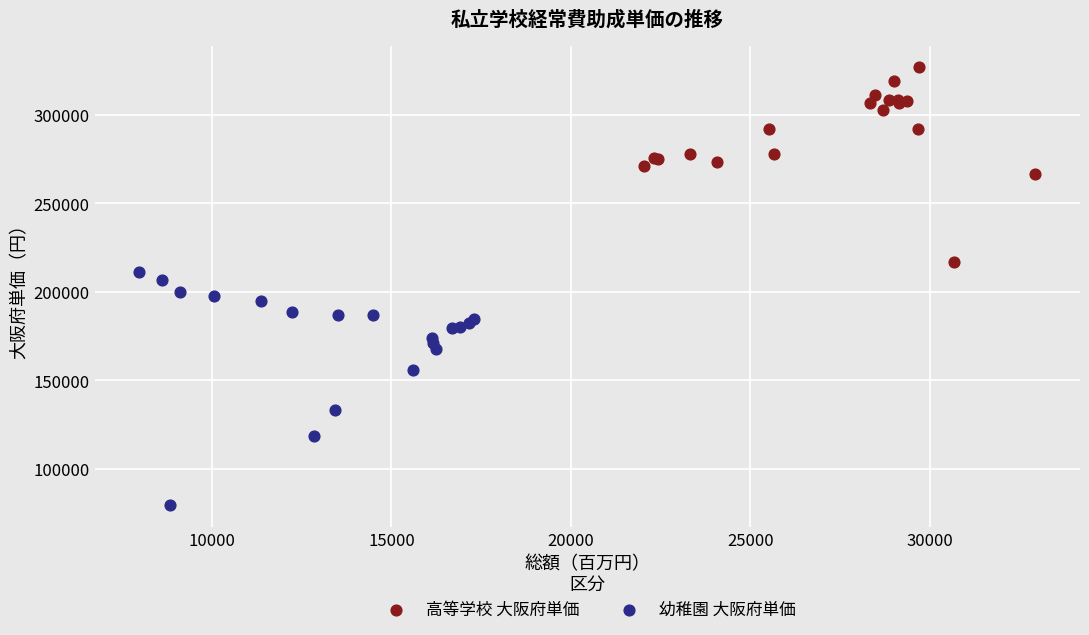

Which series contains the lowest Y value?

幼稚園 大阪府単価